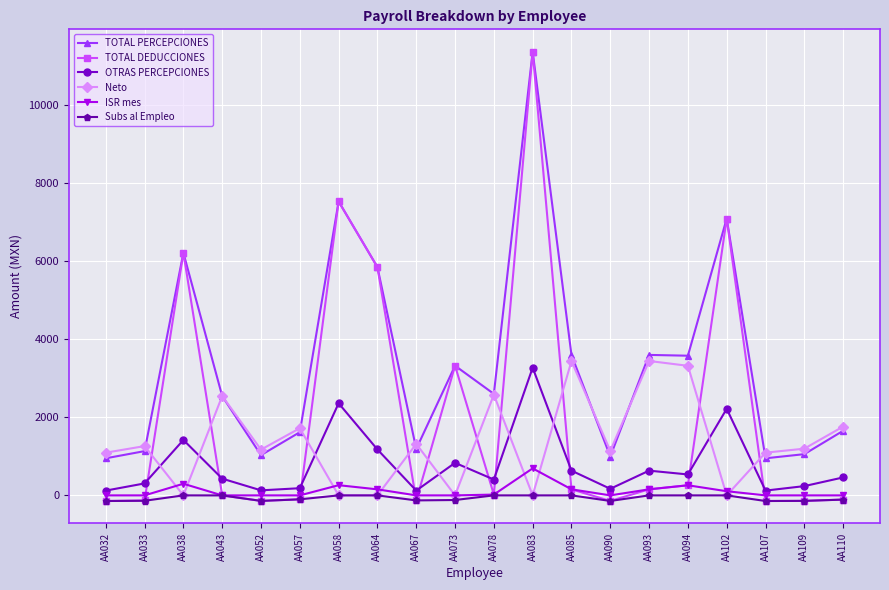

How many lines are shown in the chart?

6